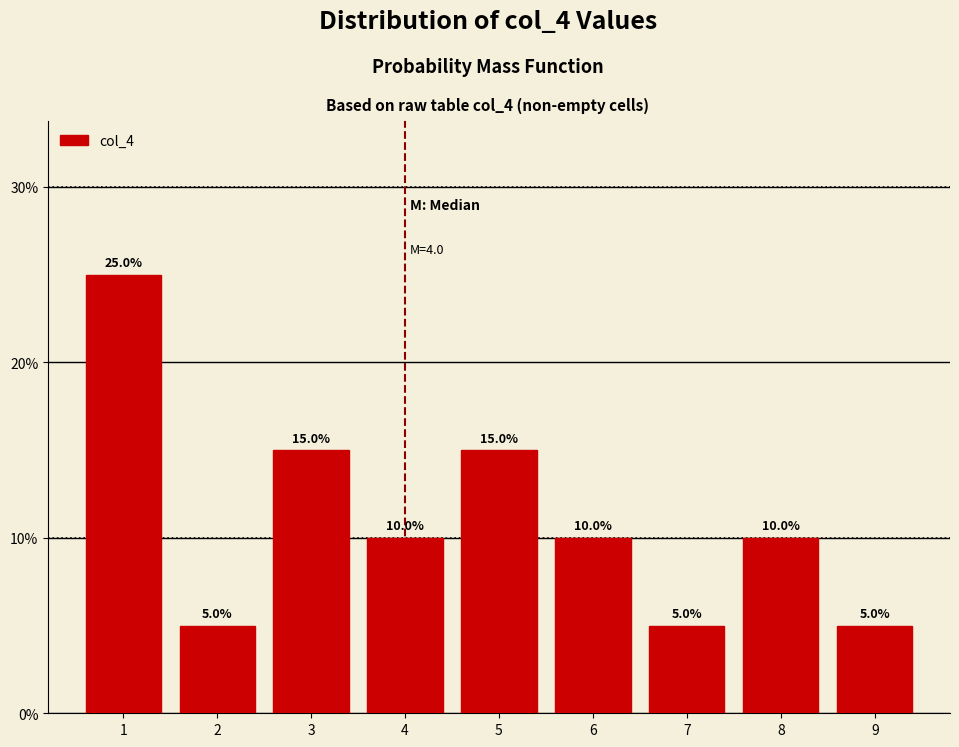

Reading left to right, what are all the values shown in this chart?

1=25	2=5	3=15	4=10	5=15	6=10	7=5	8=10	9=5